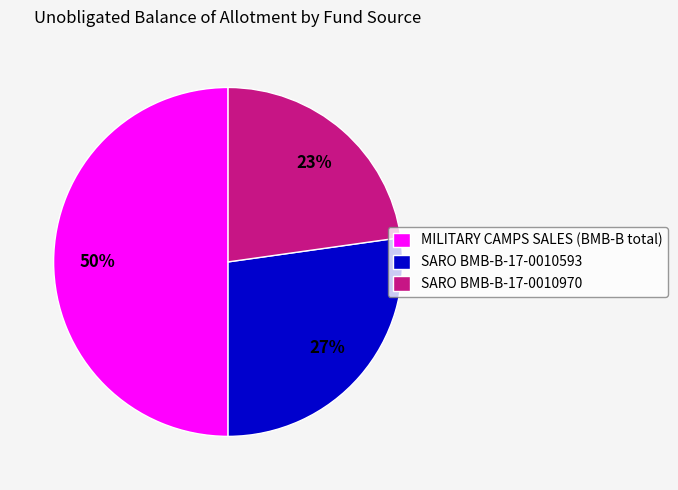

Is it true that SARO BMB-B-17-0010970 is 23% of the pie?

True